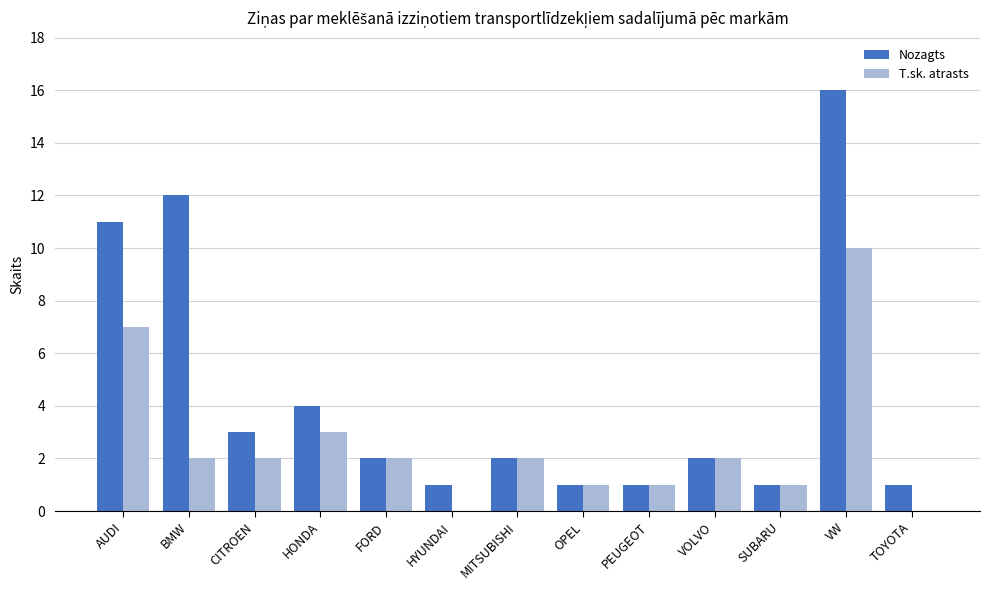

What is the sum of all Nozagts values?

57